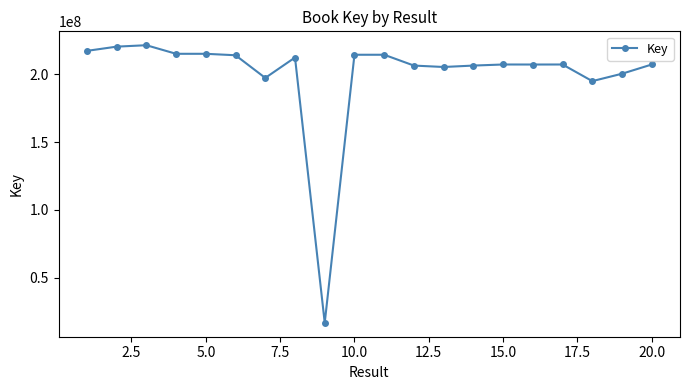

What is the sum of all values?

4002376820